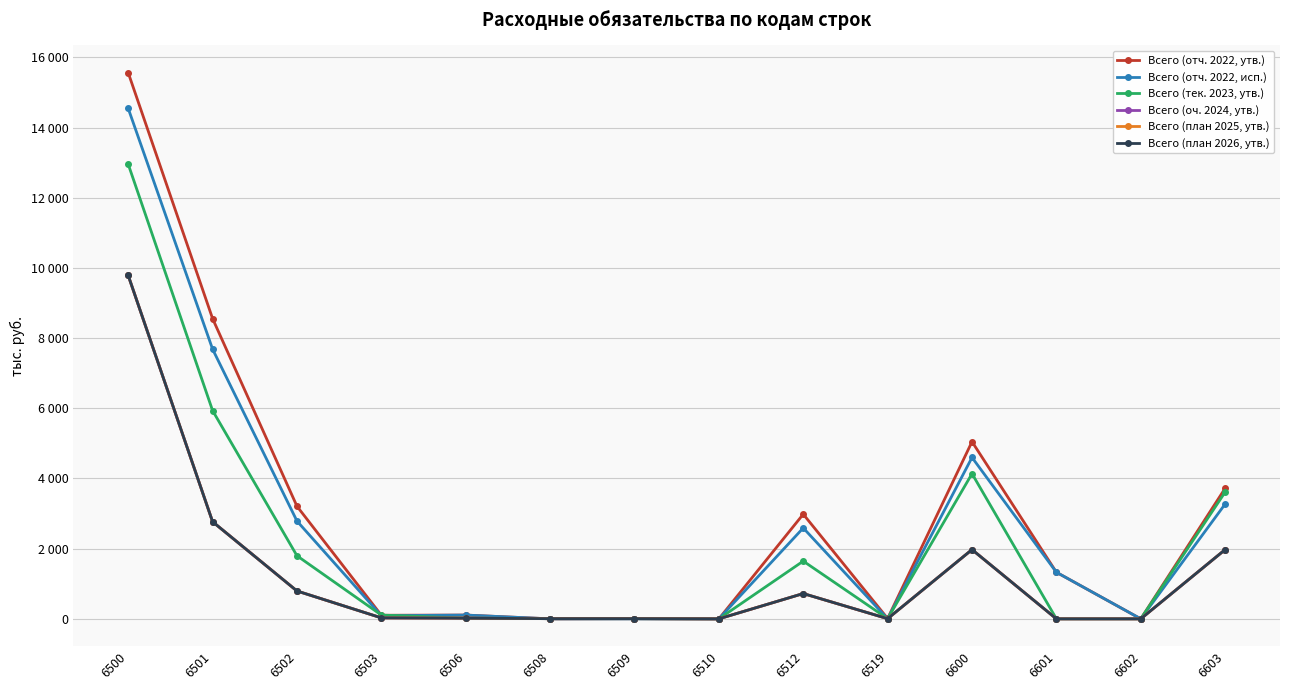

Is this an area chart (filled region under the line)?

No